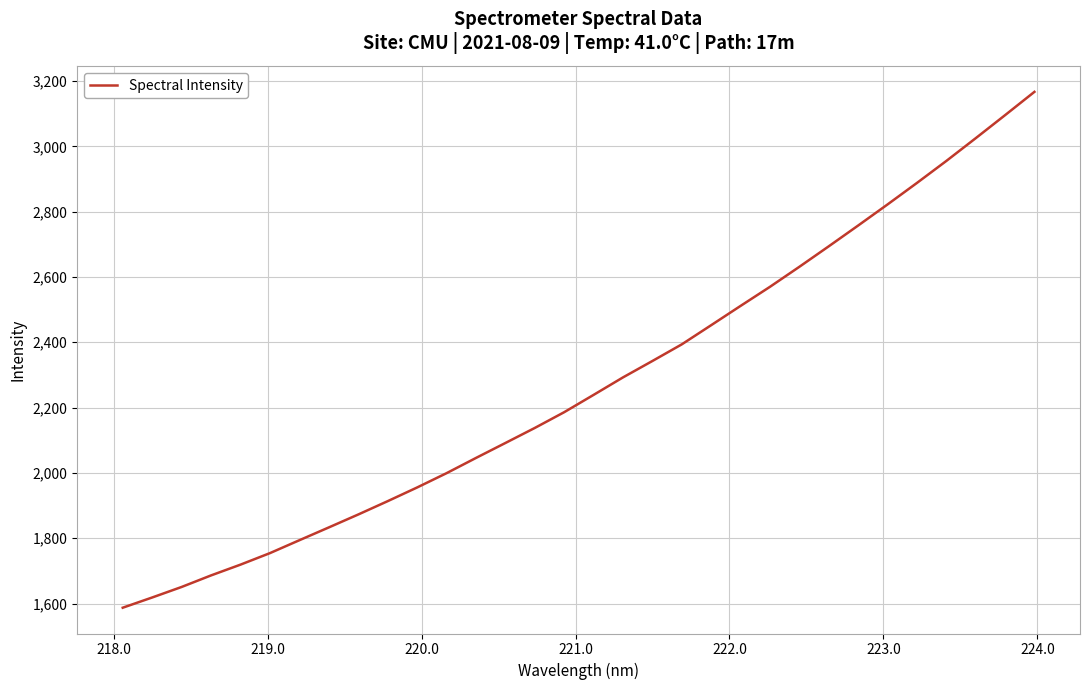

What is the smallest value displayed?

1587.2